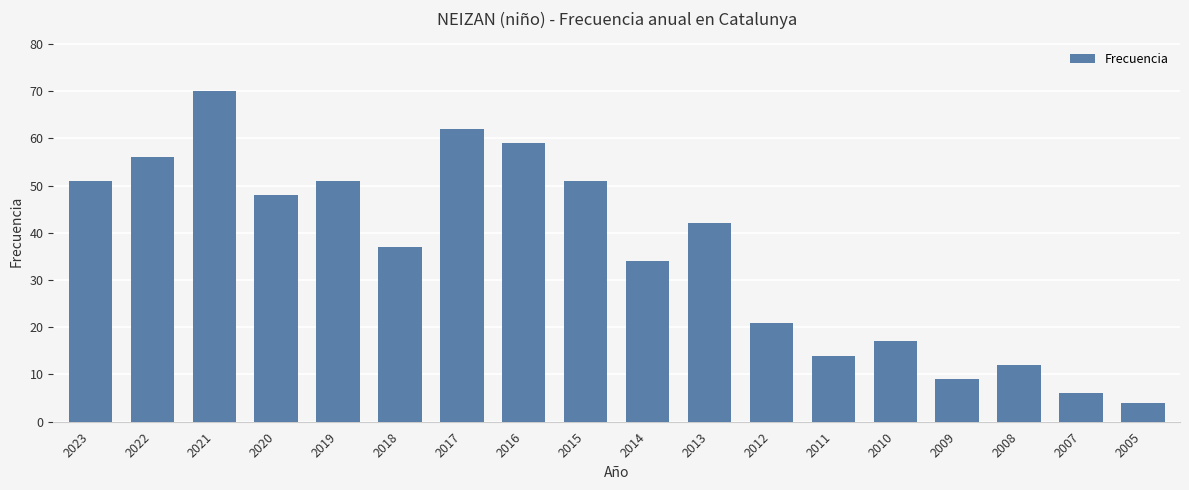

What is the sum of all values?

644